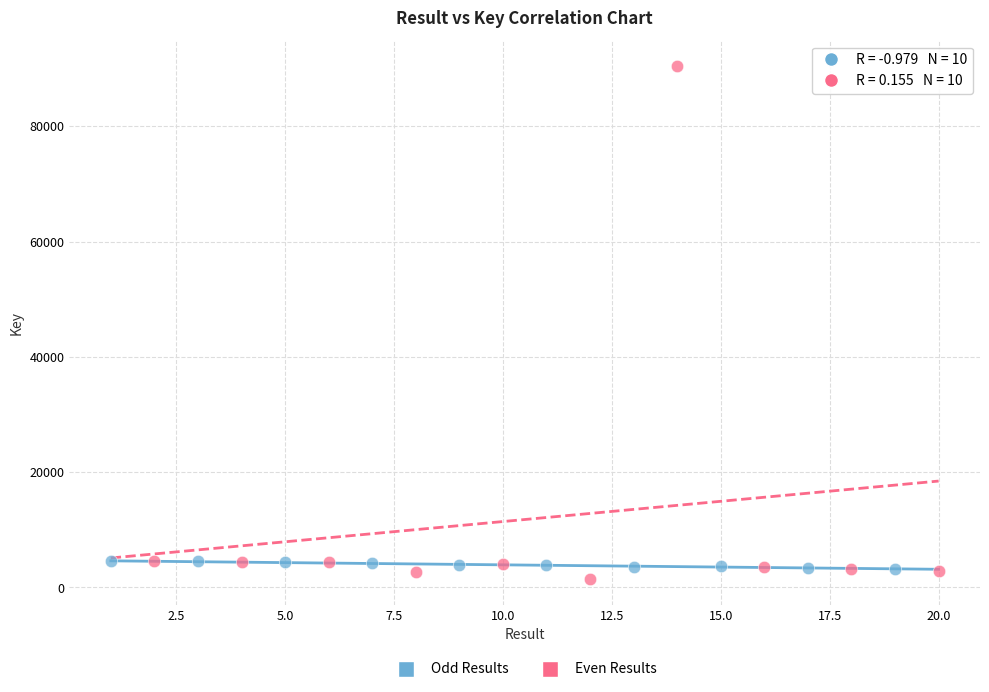

Which series has the largest Y range (max minus min)?

Even Results